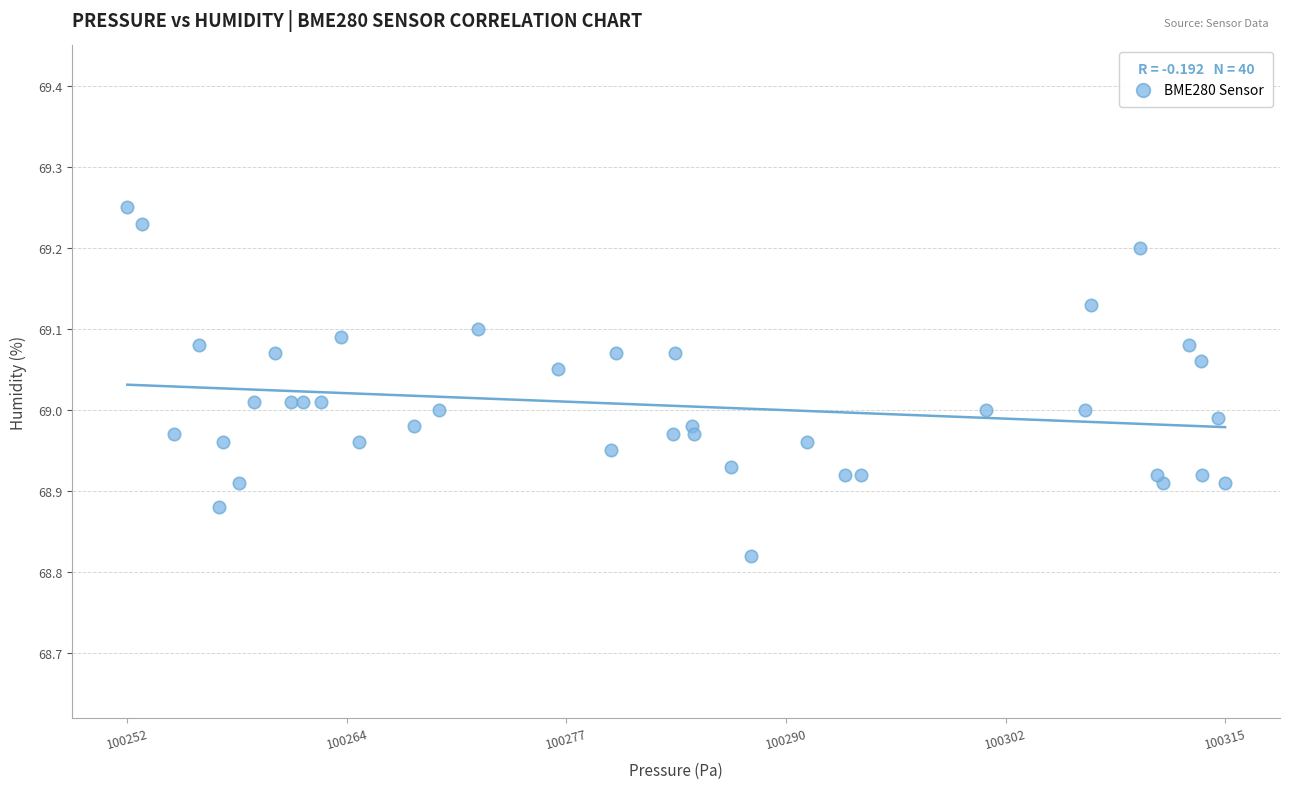

What is the range of X values (max minus min)?

63.7